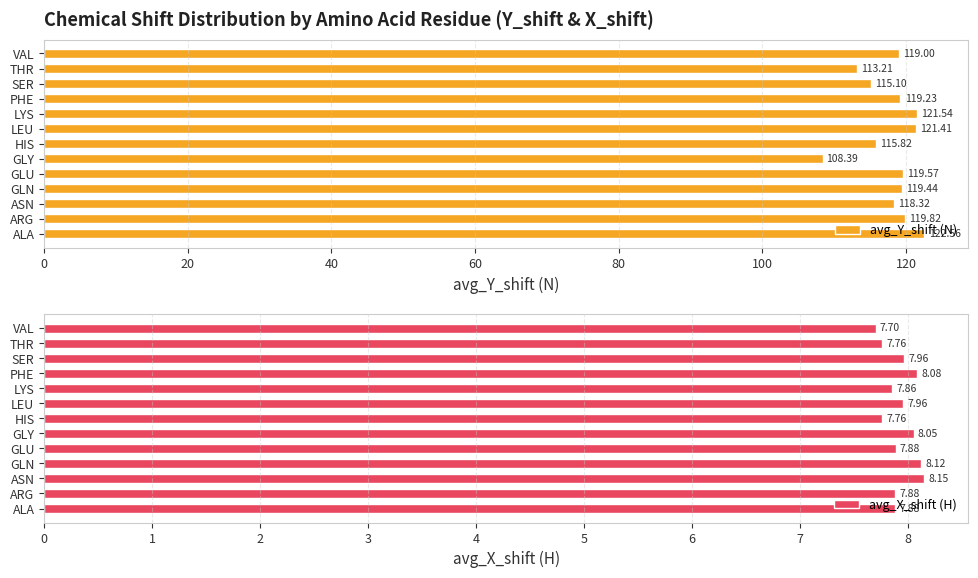

What is the sum of all avg_X_shift (H) values?

103.0